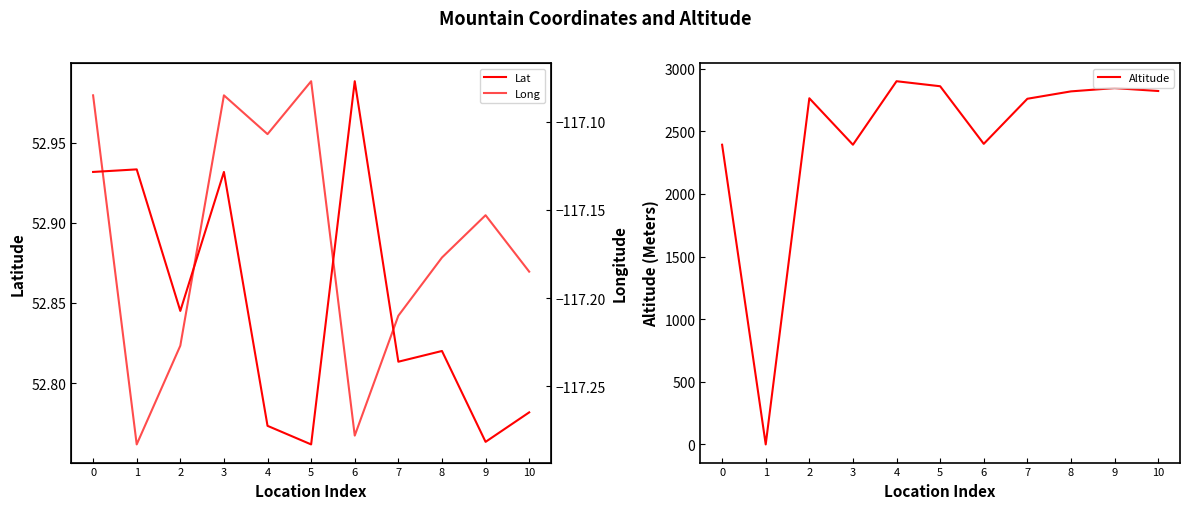

What is the spread (max minus min) of values at 0?

2510.1